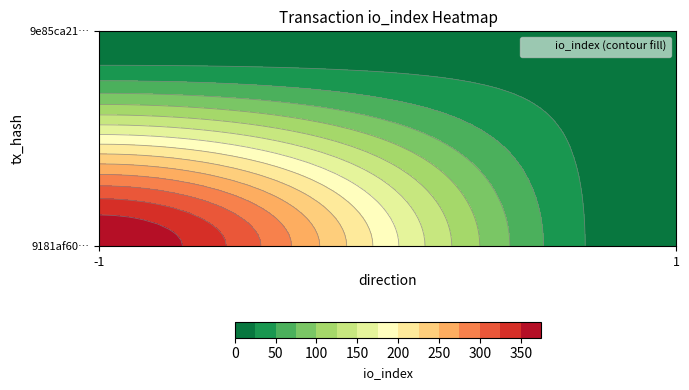

Which series has the largest total across all categories?

9181af60778ca14239bad533406fad3885aec17